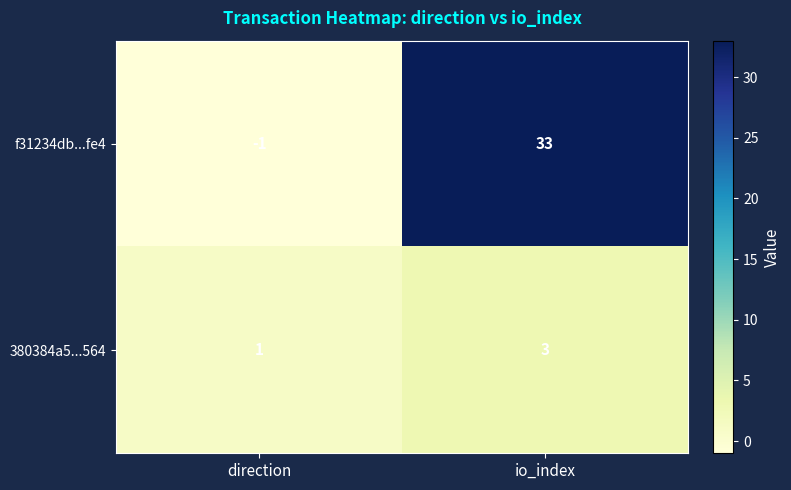

Which series has the largest total across all categories?

f31234db...fe4